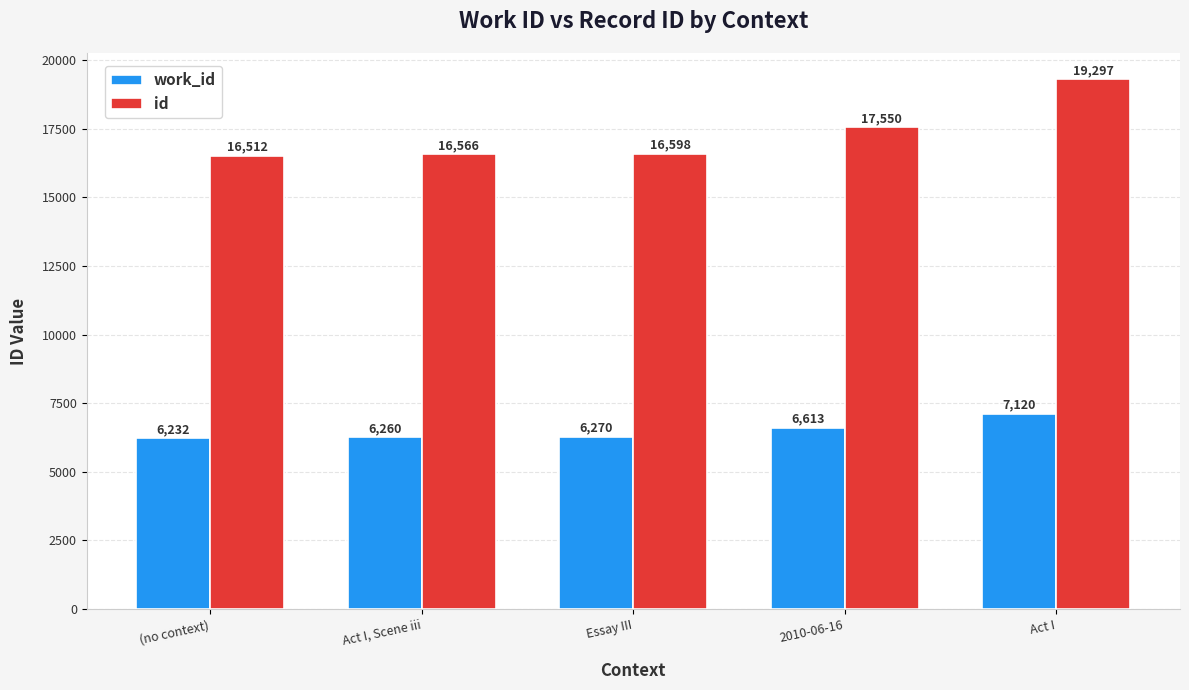

The work_id series shows 6260 at Act I, Scene iii. True or false?

True